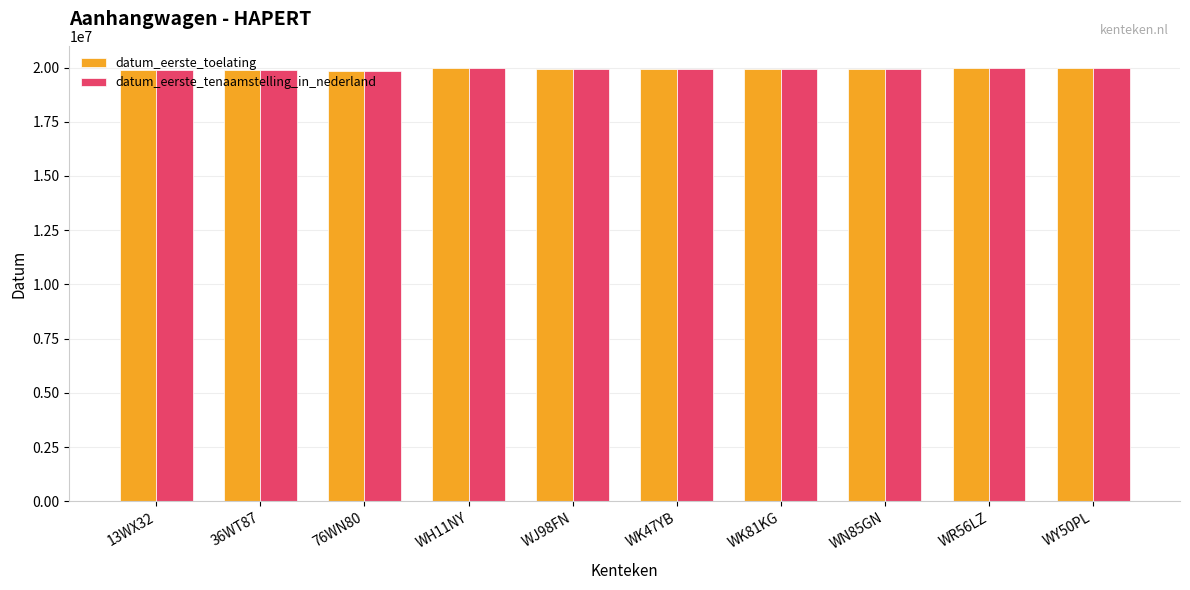

What is the label of the 7th bar from the left?

WK81KG